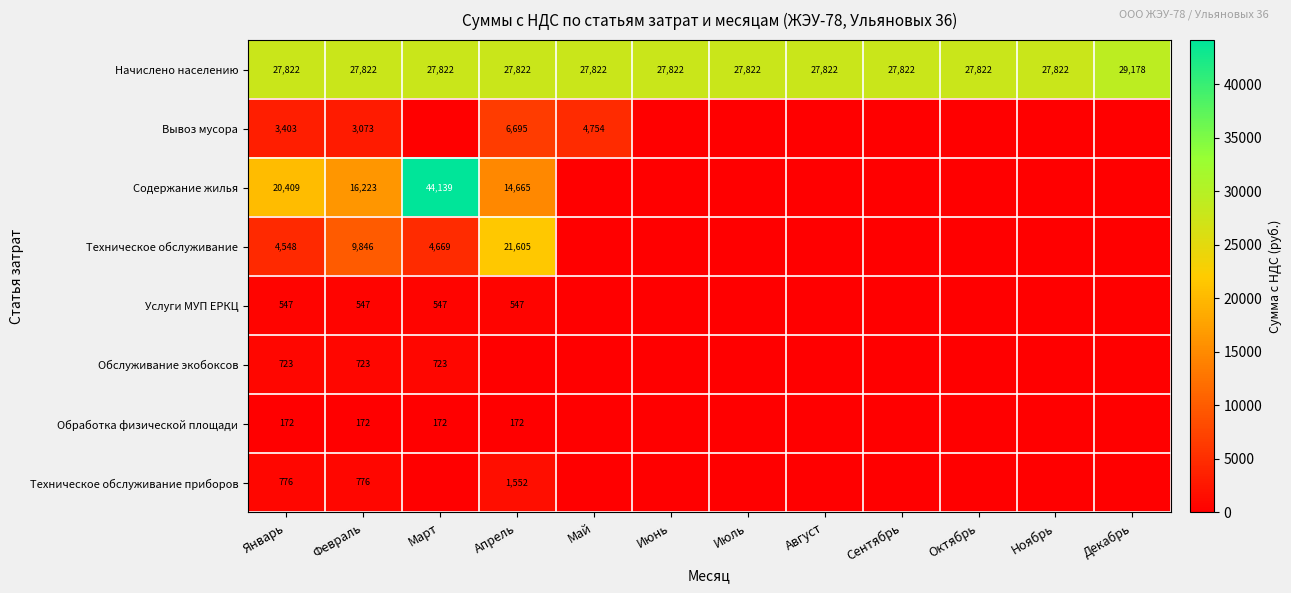

What is the spread (max minus min) of values at Февраль?

27650